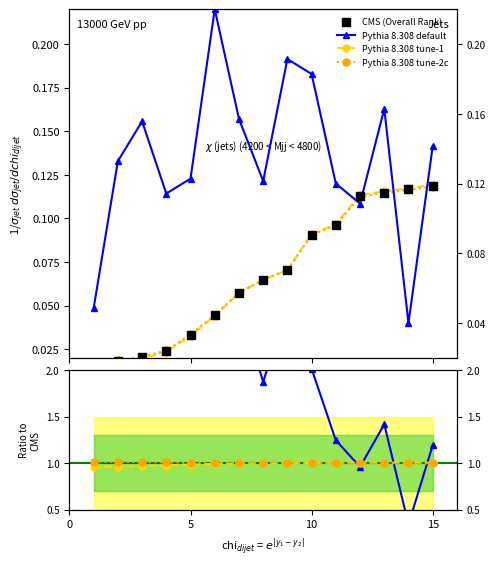

Is the value of Pythia 8.308 tune-2c at 10 greater than the value of Pythia 8.308 tune-1 at 5?

Yes